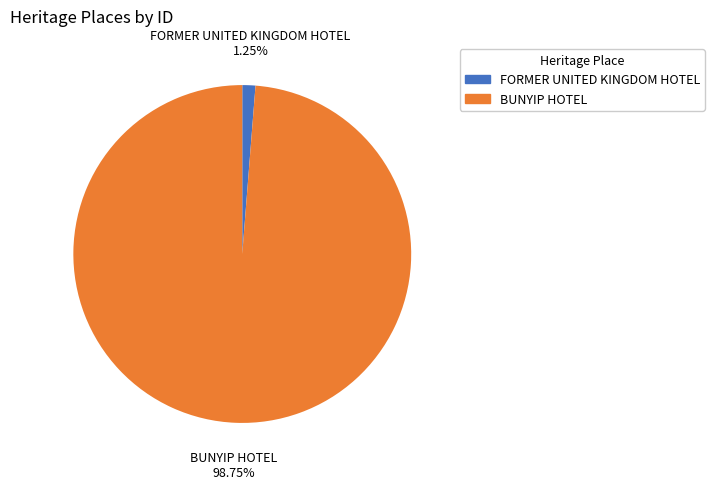

How many slices are in this pie chart?

2